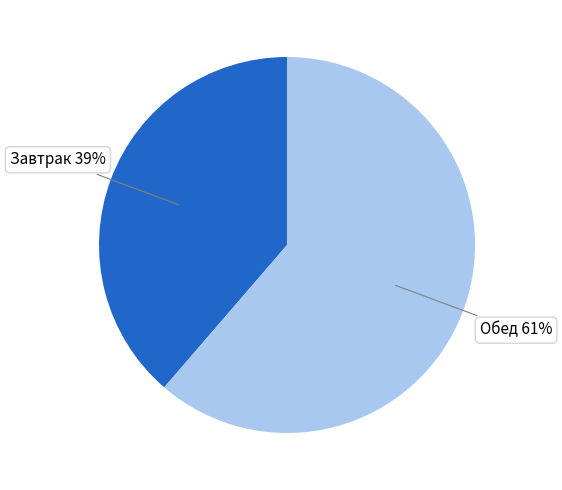

To the nearest percent, what is the average slice percentage?

50%